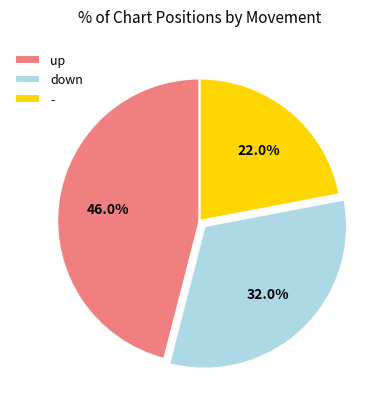

To the nearest percent, what is the combined percentage of down and -?

54%